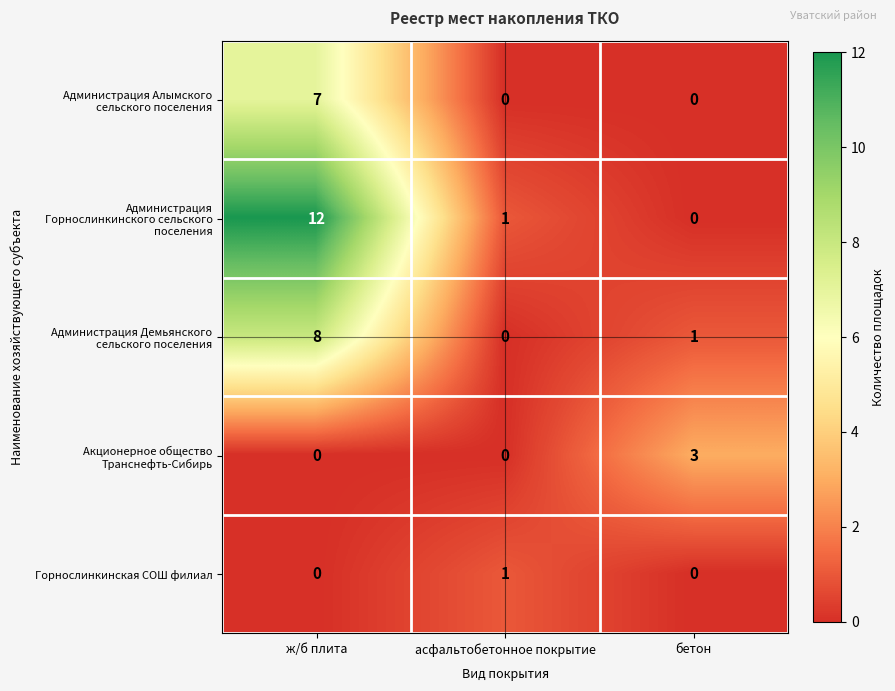

What is the total value across all series at асфальтобетонное покрытие?

2